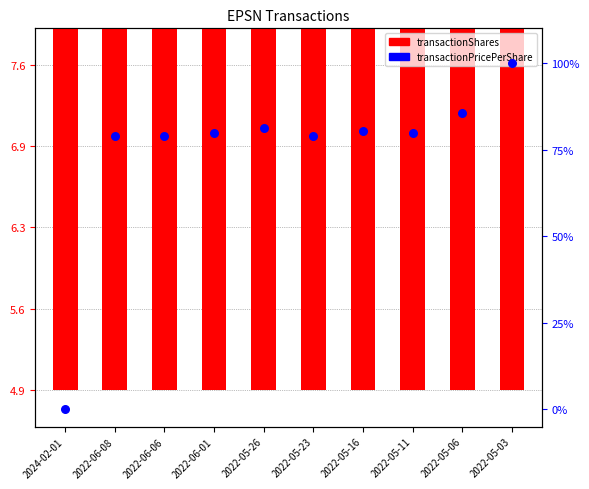

Is the value of transactionPricePerShare at 2022-05-26 greater than the value of transactionShares at 2022-05-16?

Yes